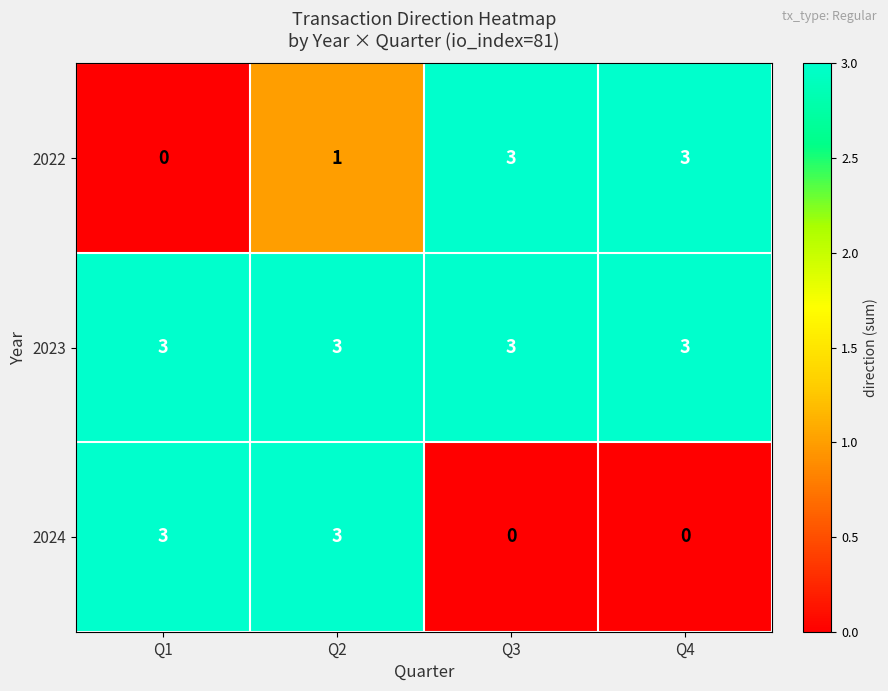

At which category is the sum across all series the highest?

Q2